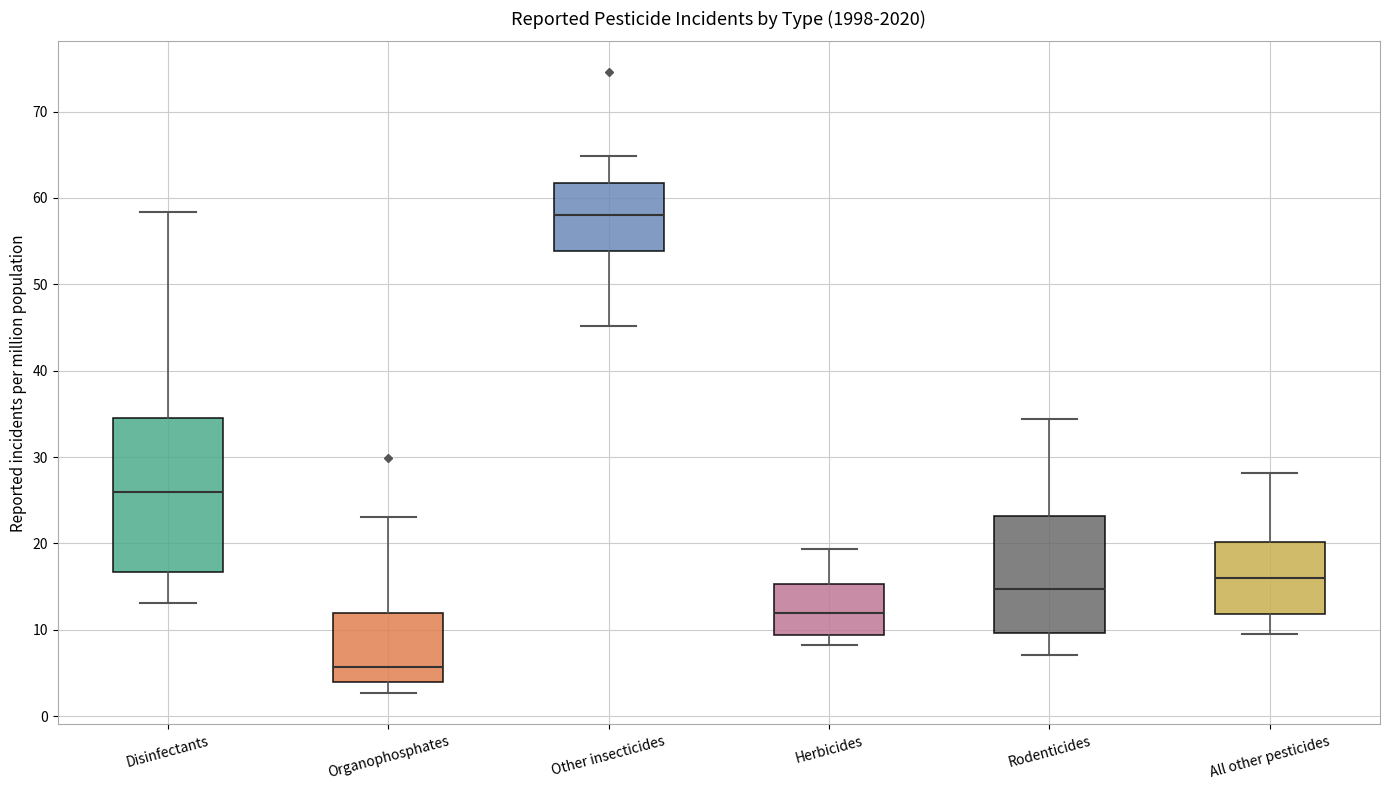

Reading left to right, read every box against the y-axis: the position of its median line, the range the box covers, and the ends of its whiskers. The values are not printed on the chart, so give them approximately, as read against the axis.

Disinfectants: median 26, box 17 to 35, whiskers 13 to 58
Organophosphates: median 6, box 4 to 12, whiskers 3 to 23
Other insecticides: median 58, box 54 to 62, whiskers 45 to 65
Herbicides: median 12, box 9 to 15, whiskers 8 to 19
Rodenticides: median 15, box 10 to 23, whiskers 7 to 34
All other pesticides: median 16, box 12 to 20, whiskers 10 to 28